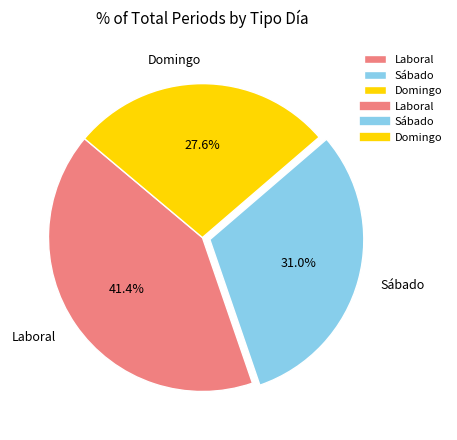

To the nearest percent, what is the average slice percentage?

33%